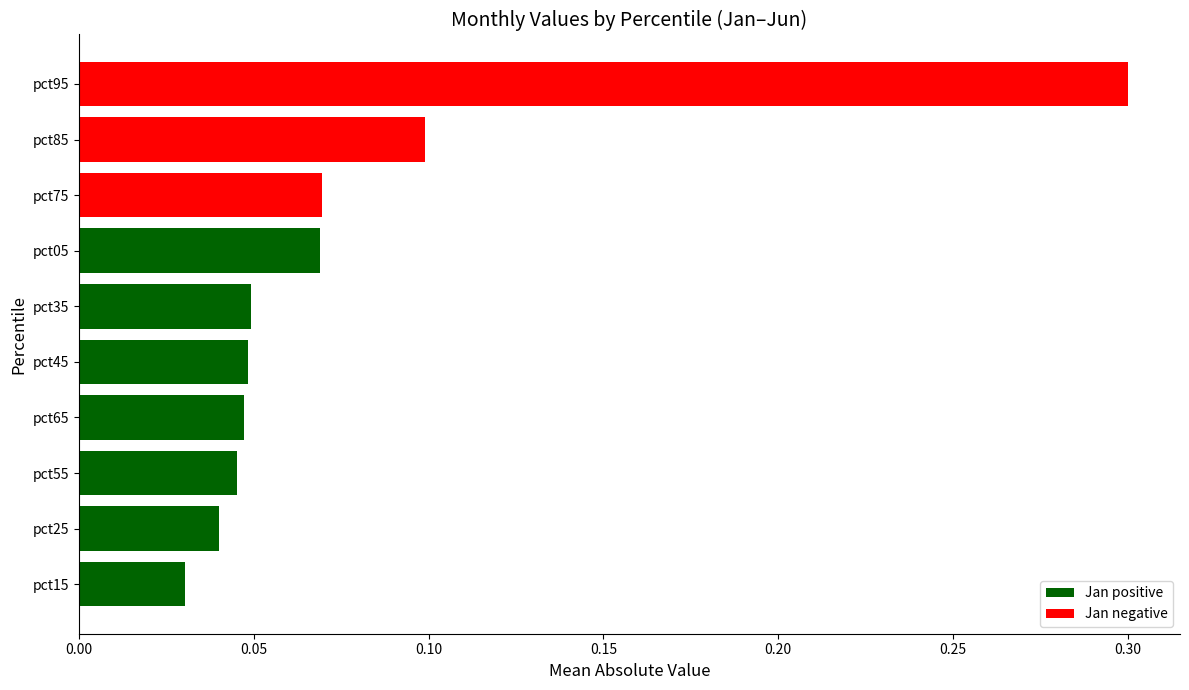

Count the values in the range 0 to 1.

10